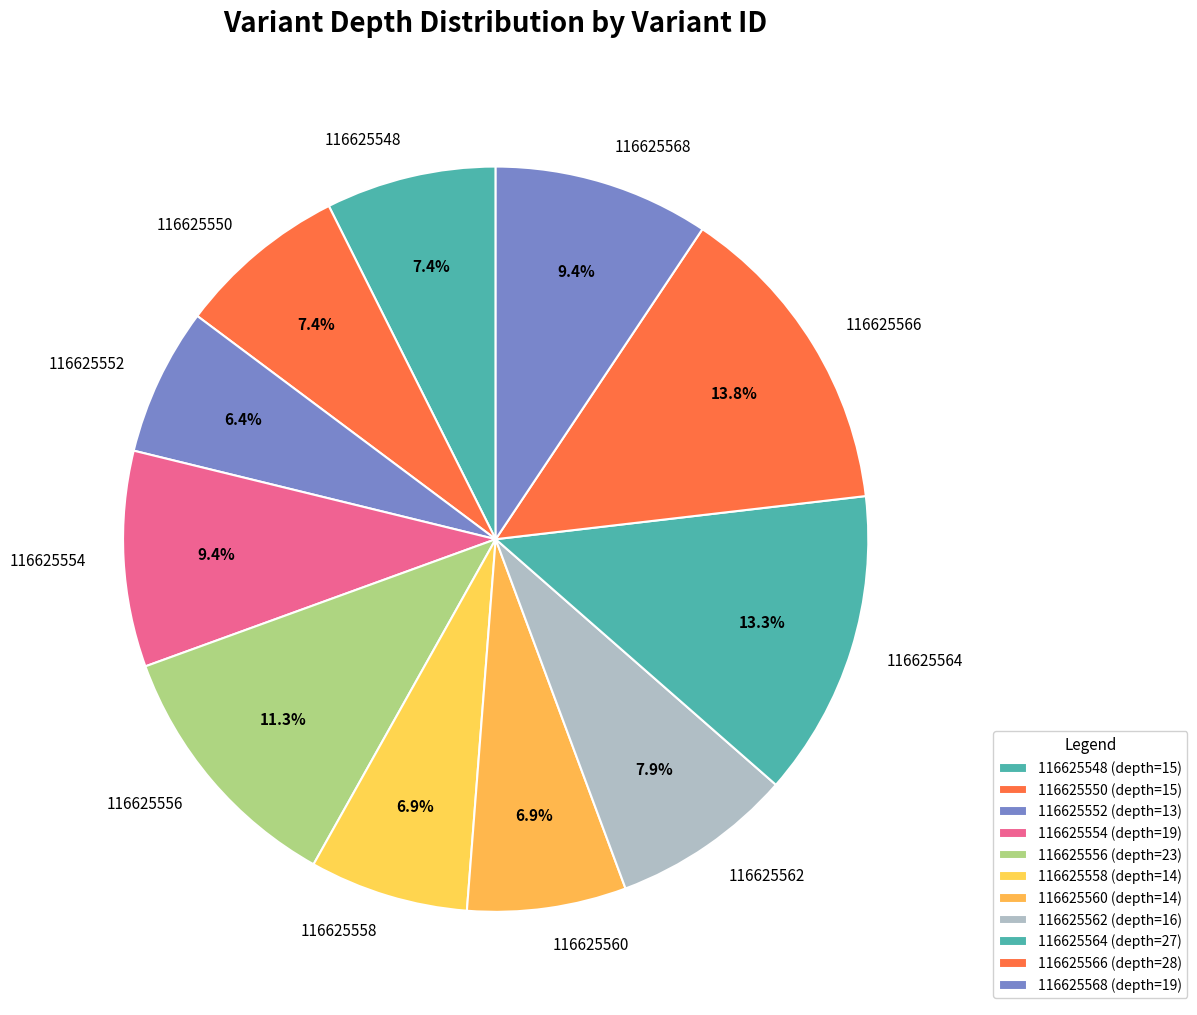

To the nearest percent, what is the combined percentage of 116625556 and 116625554?

21%